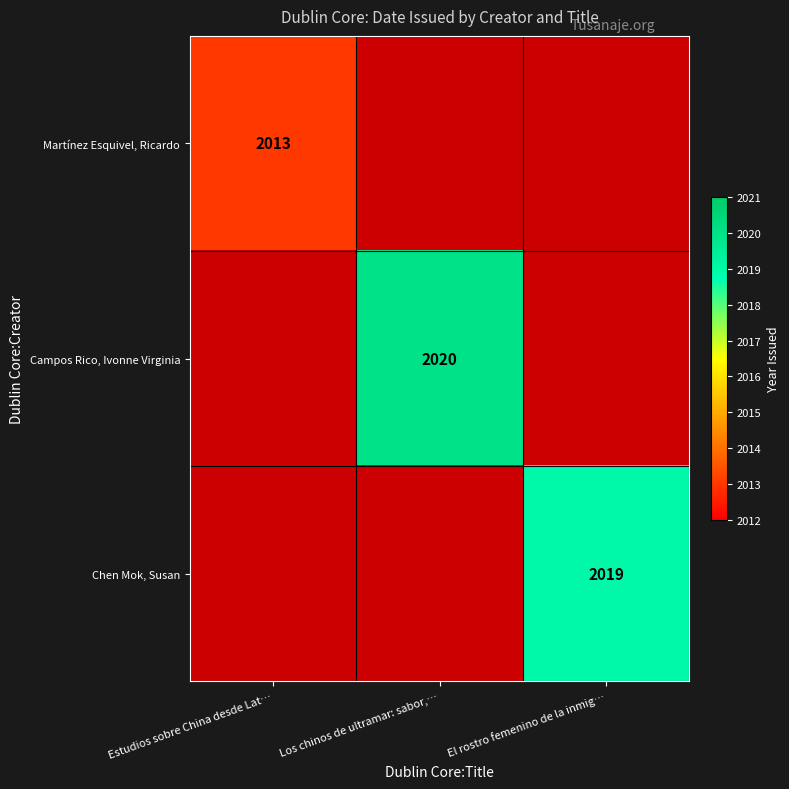

The value of Martínez Esquivel, Ricardo at Estudios sobre China desde Lat… is 614. True or false?

False